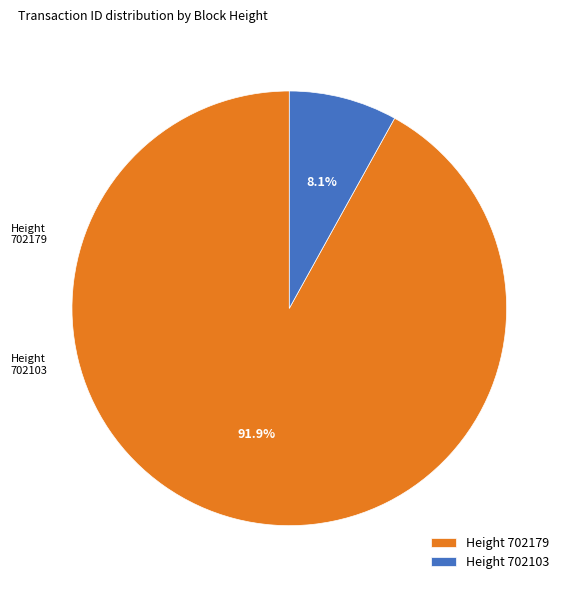

To the nearest percent, what is the difference between the largest and smallest slice percentages?

84%